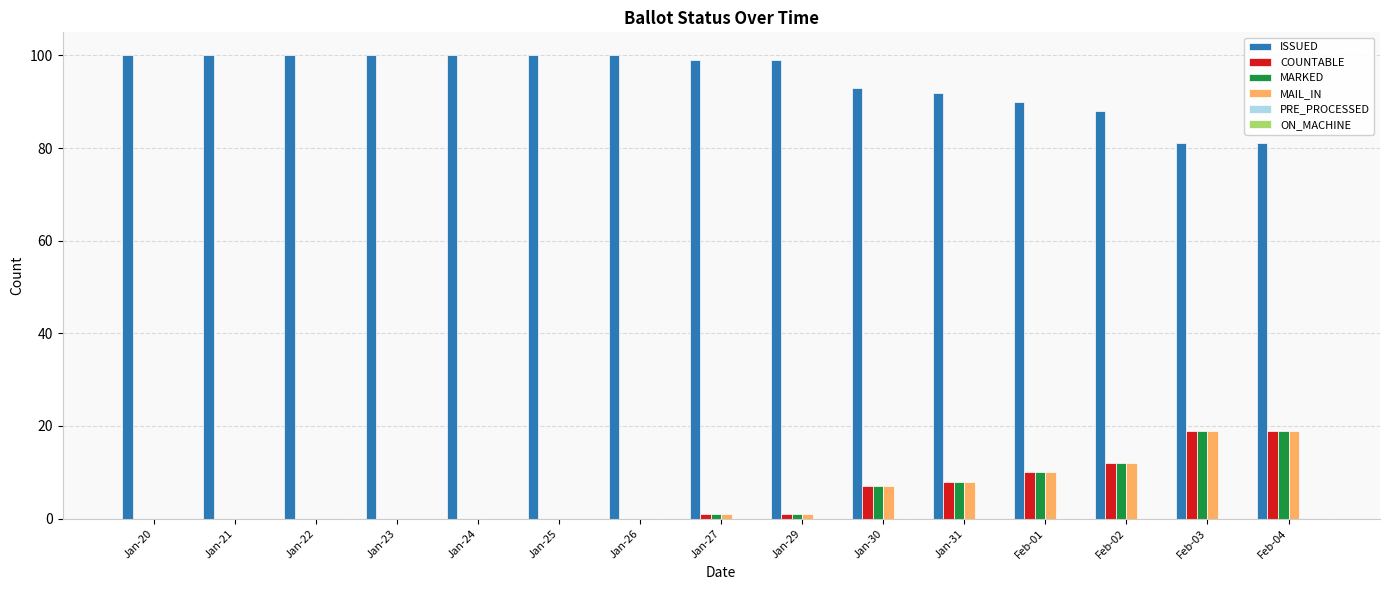

The MARKED series shows 12 at Jan-25. True or false?

False